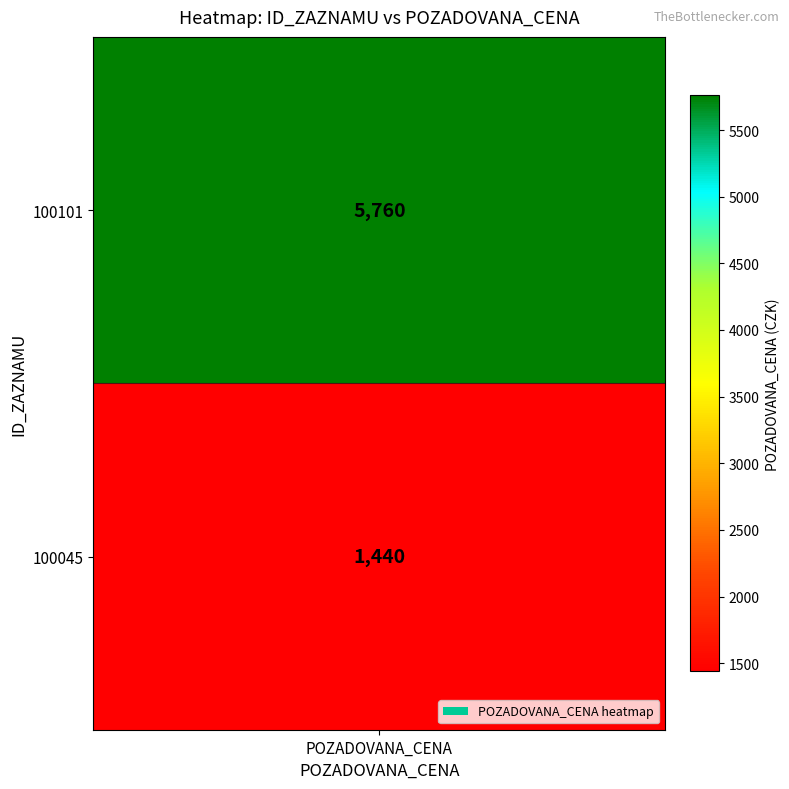

True or false: the data shows 2454 at 100101.

False